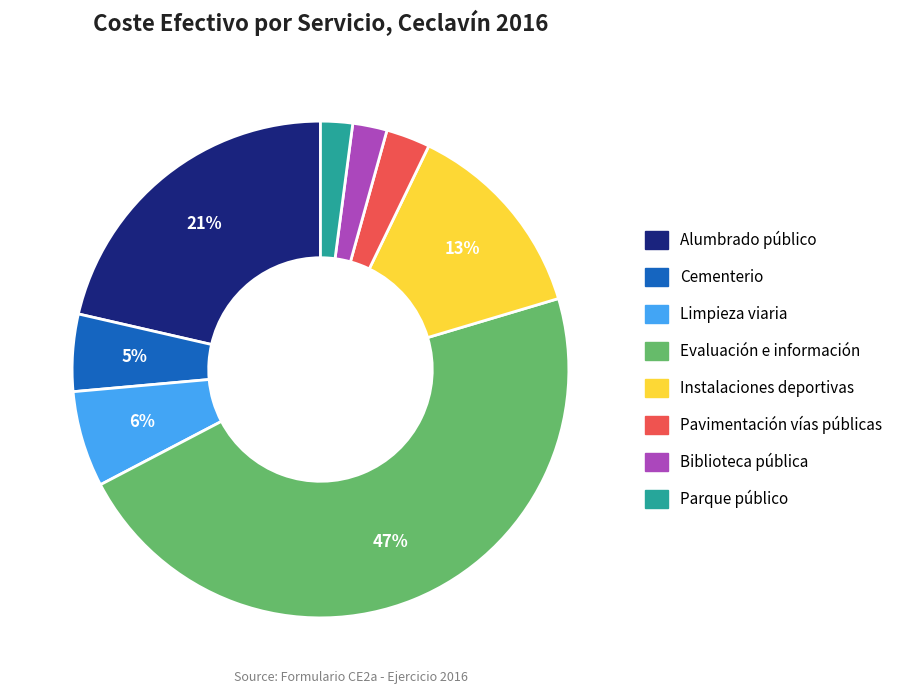

What percentage is the Parque público slice, to the nearest percent?

2%